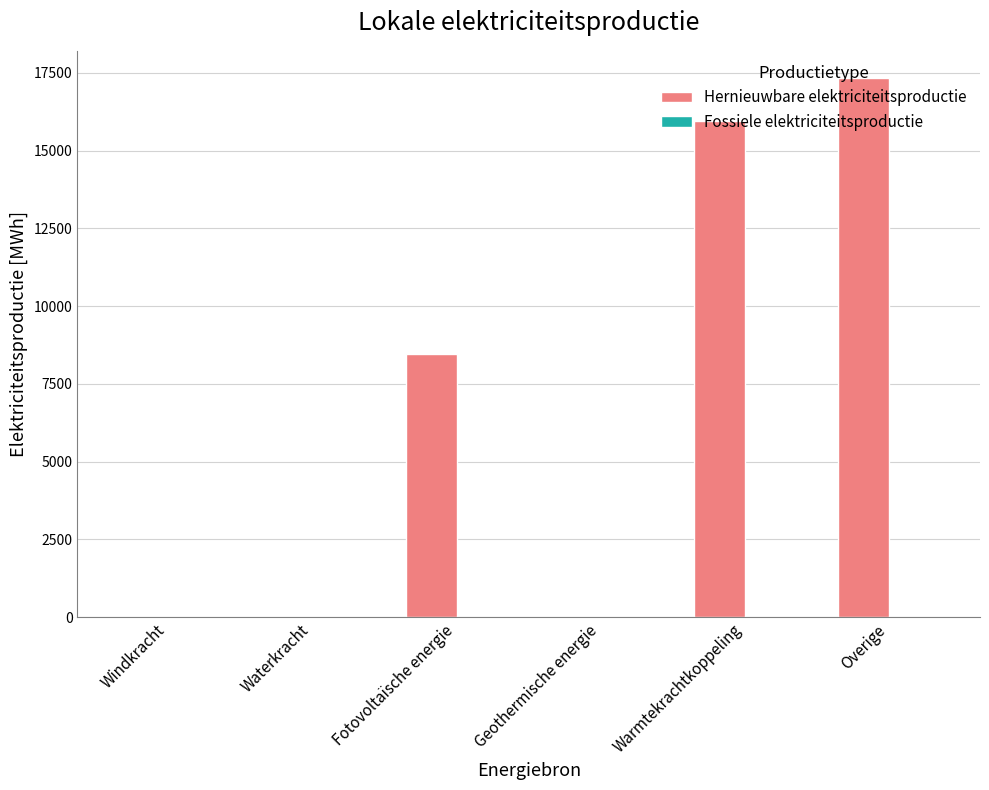

At which label is the value closest to 8671?

Fotovoltaïsche energie